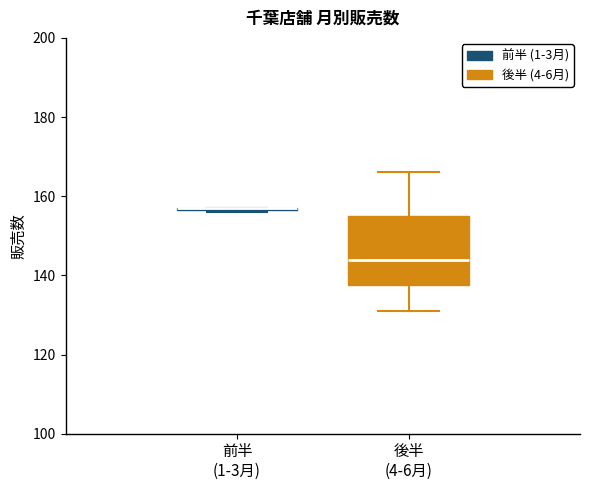

Reading left to right, read every box against the y-axis: the position of its median line, the range the box covers, and the ends of its whiskers. The values are not printed on the chart, so give them approximately, as read against the axis.

前半 (1-3月): box collapsed to a line at 158, whiskers 156 to 158
後半 (4-6月): median 144, box 138 to 156, whiskers 132 to 166